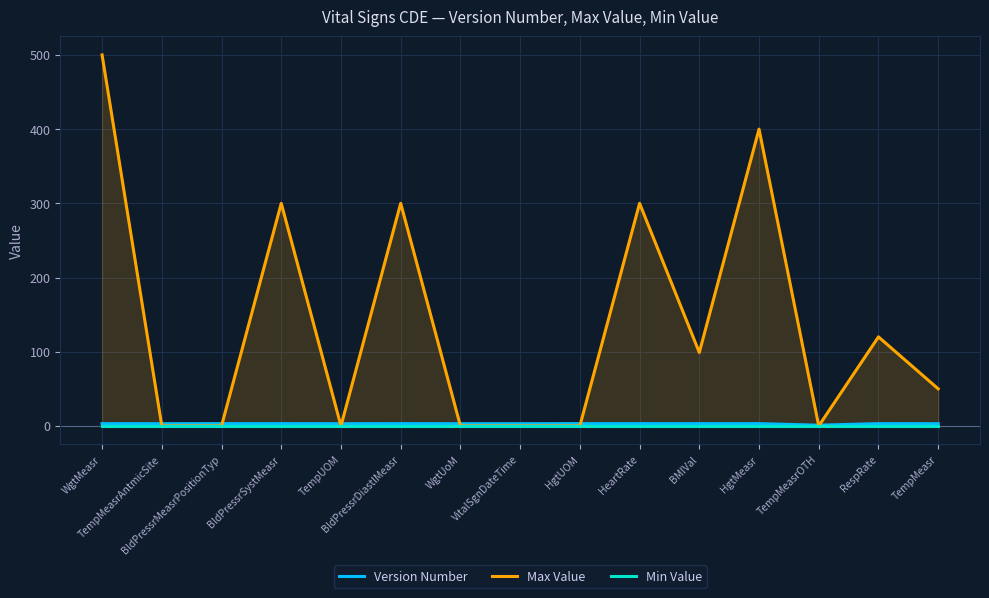

How many lines are shown in the chart?

3